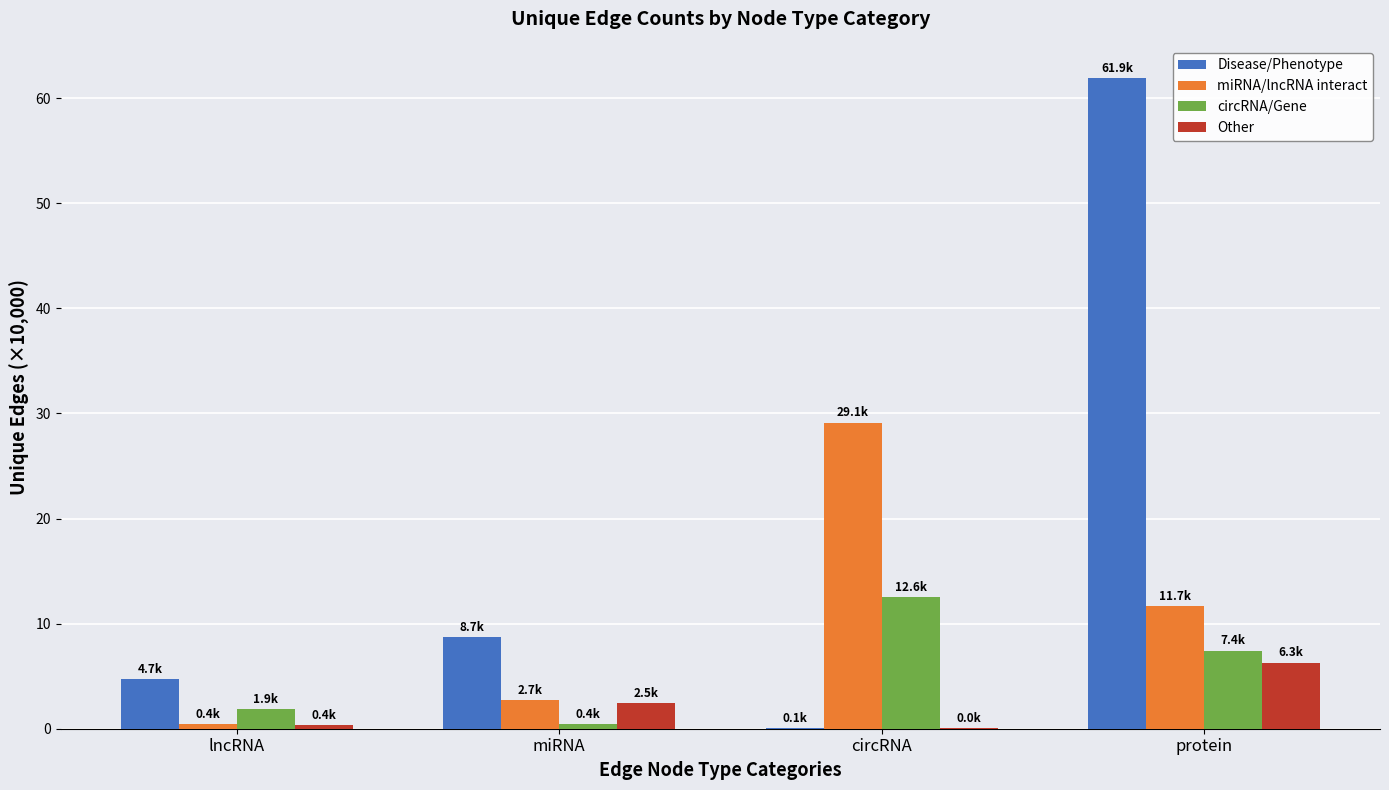

True or false: Other has a value of 6.3 at protein.

True